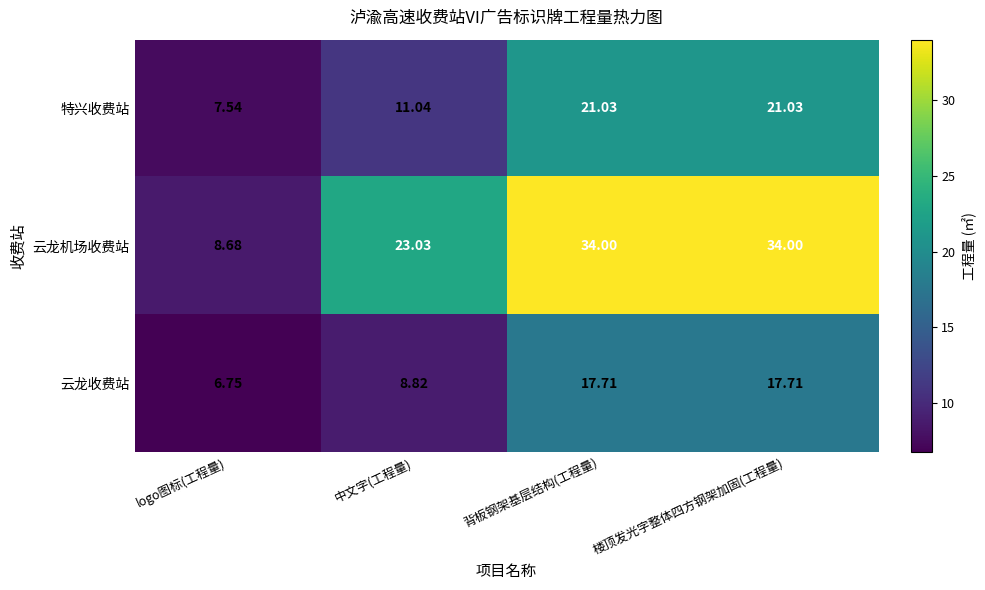

List the series in order of their peak value, highest first.

云龙机场收费站, 特兴收费站, 云龙收费站